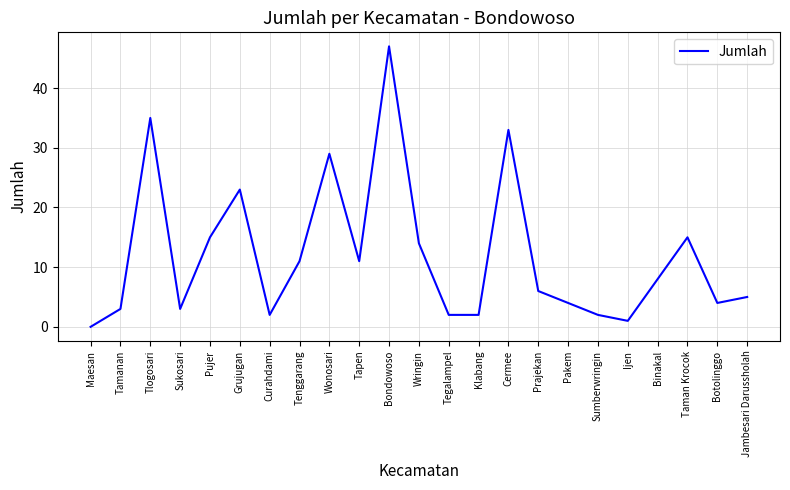

At which category does the data reach its first local valley?

Sukosari